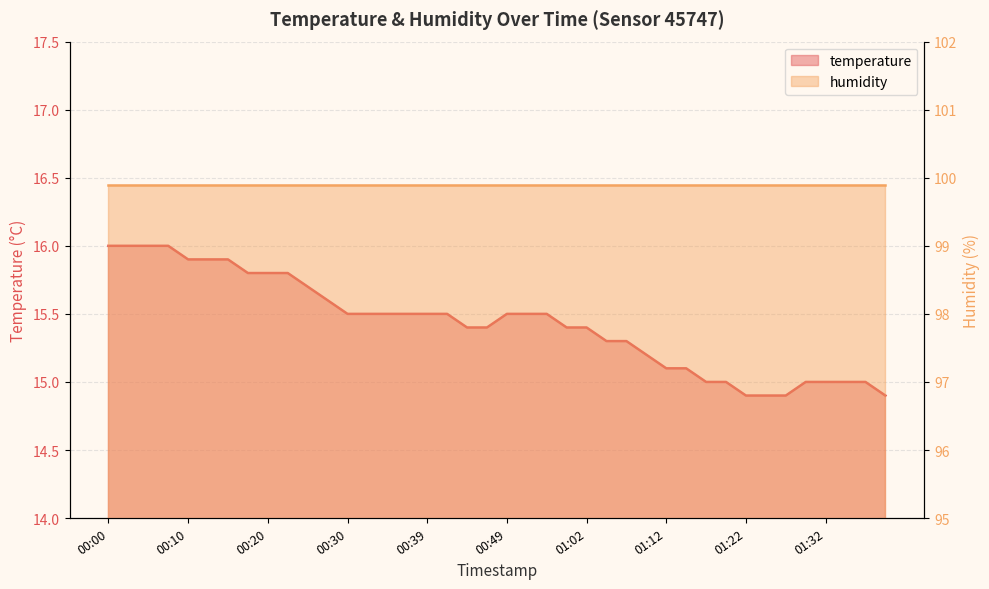

What is the change in value from 00:39 to 00:44?

-0.1